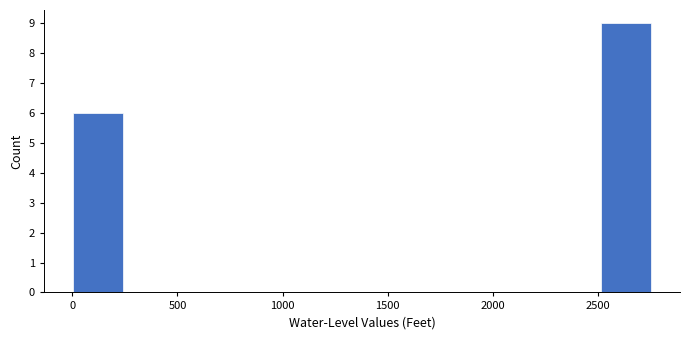

What is the height of the bar covering 0 to 300 on the x-axis? Neither the bar edges nor the heights are printed on the chart, so give them approximately, as read against the axes.

6